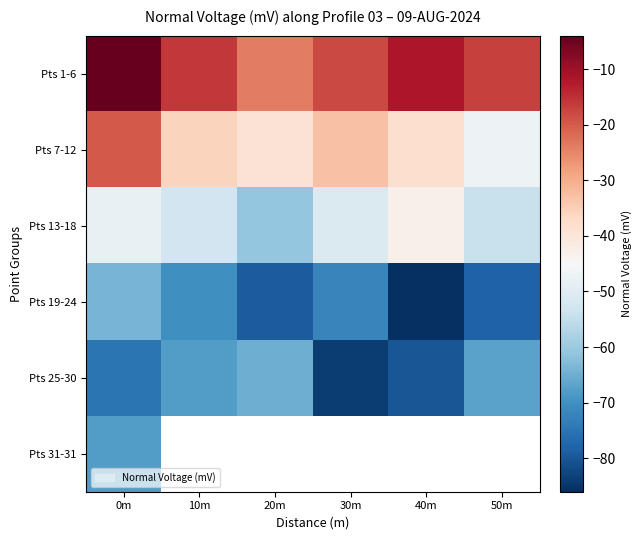

Between 50m and 40m, which is larger?

40m